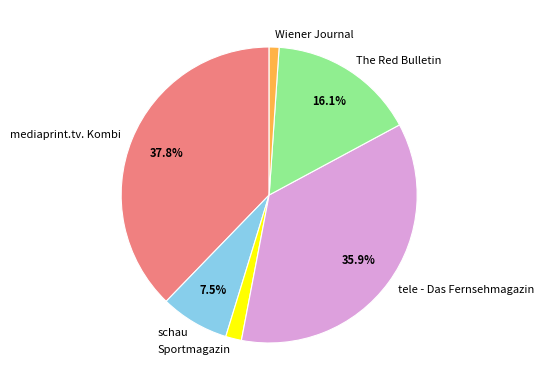

Count the number of slices in the pie.

6